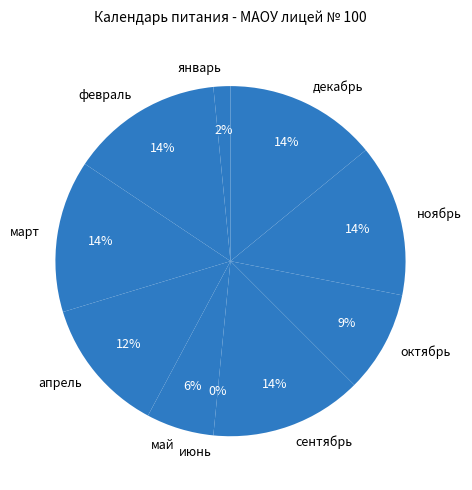

The январь slice represents 7% of the pie. True or false?

False